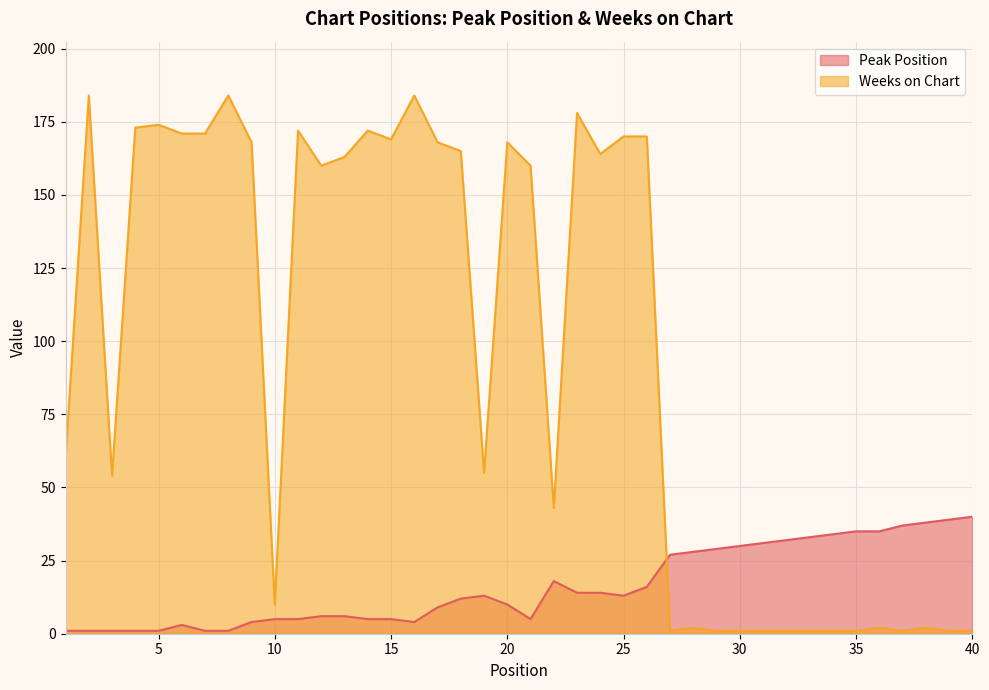

How many times do Weeks on Chart and Peak Position cross each other?

1